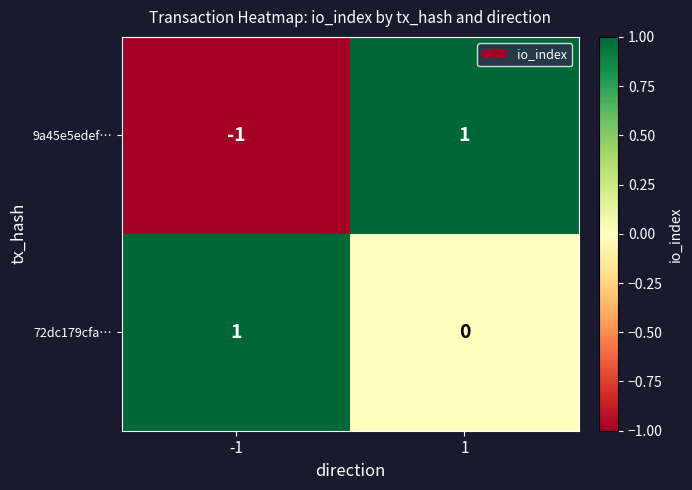

Which series has the largest range (max minus min)?

9a45e5edef…